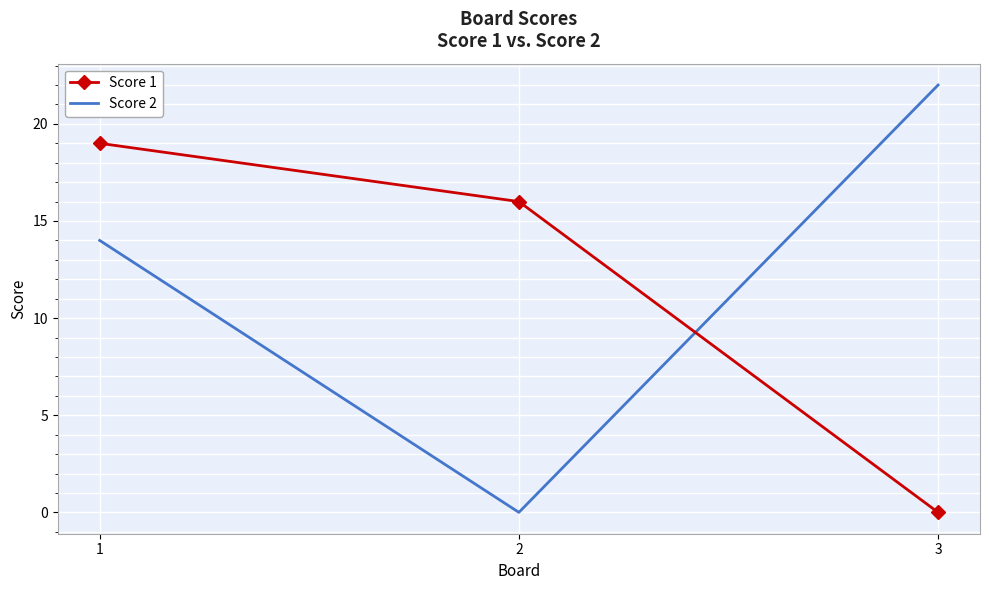

What is the highest value of the Score 1 series?

19